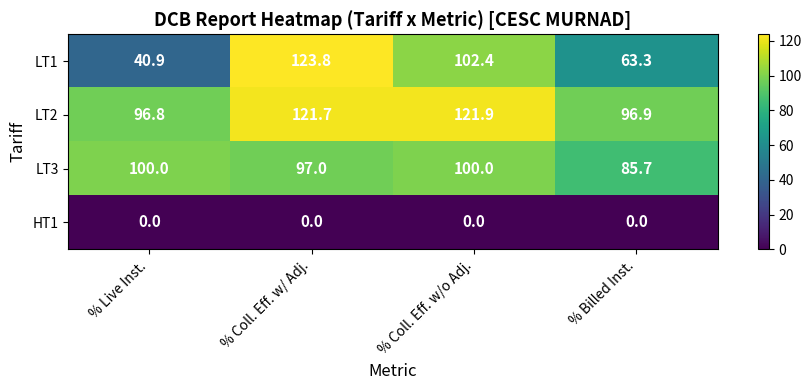

What is the maximum value for LT1?

123.8